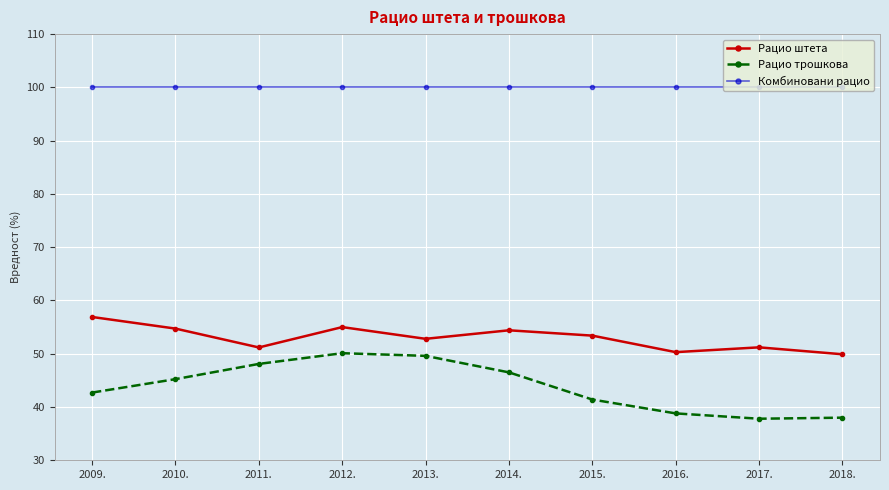

Does the chart have visible grid lines?

Yes